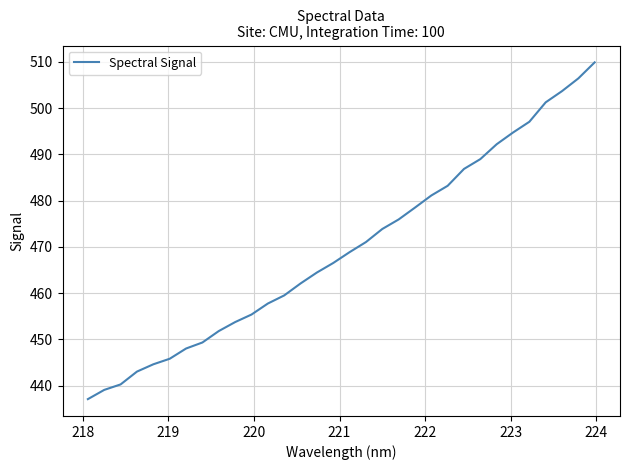

What is the minimum value shown in the chart?

437.1